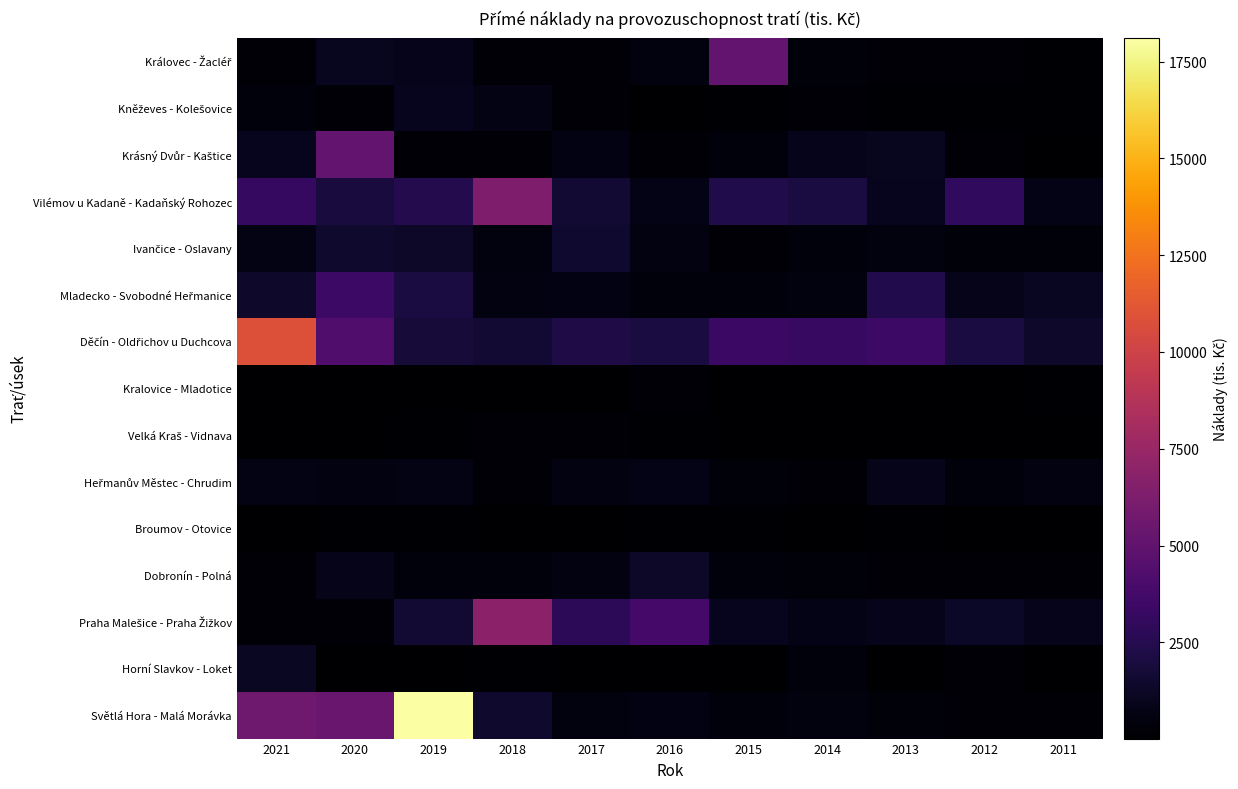

At 2012, list the series in order from largest to smallest.

Vilémov u Kadaně - Kadaňský Rohozec, Děčín - Oldřichov u Duchcova, Praha Malešice - Praha Žižkov, Mladecko - Svobodné Heřmanice, Heřmanův Městec - Chrudim, Ivančice - Oslavany, Horní Slavkov - Loket, Krásný Dvůr - Kaštice, Dobronín - Polná, Světlá Hora - Malá Morávka, Královec - Žacléř, Kněževes - Kolešovice, Broumov - Otovice, Kralovice - Mladotice, Velká Kraš - Vidnava